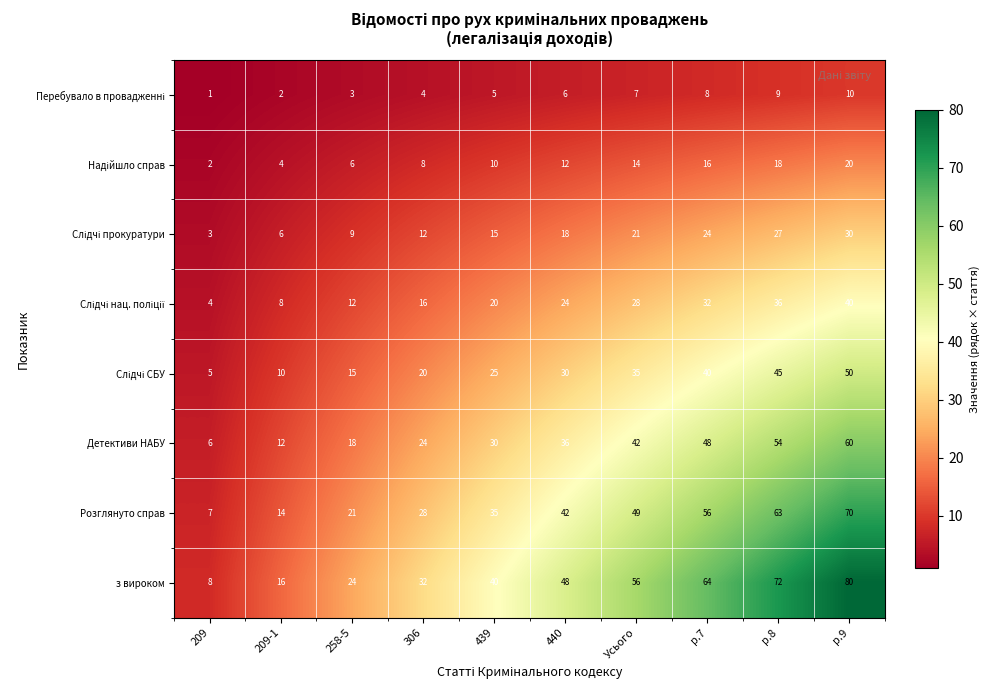

True or false: Розглянуто справ has a value of 23 at 209-1.

False